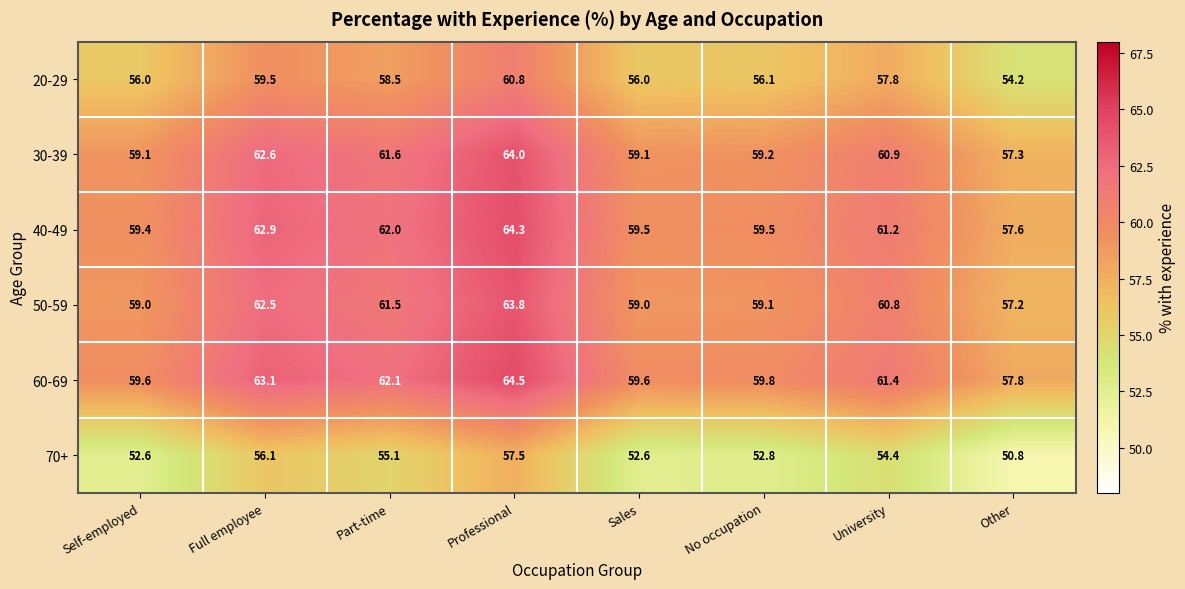

Where does the 70+ series first go above 54?

Full employee